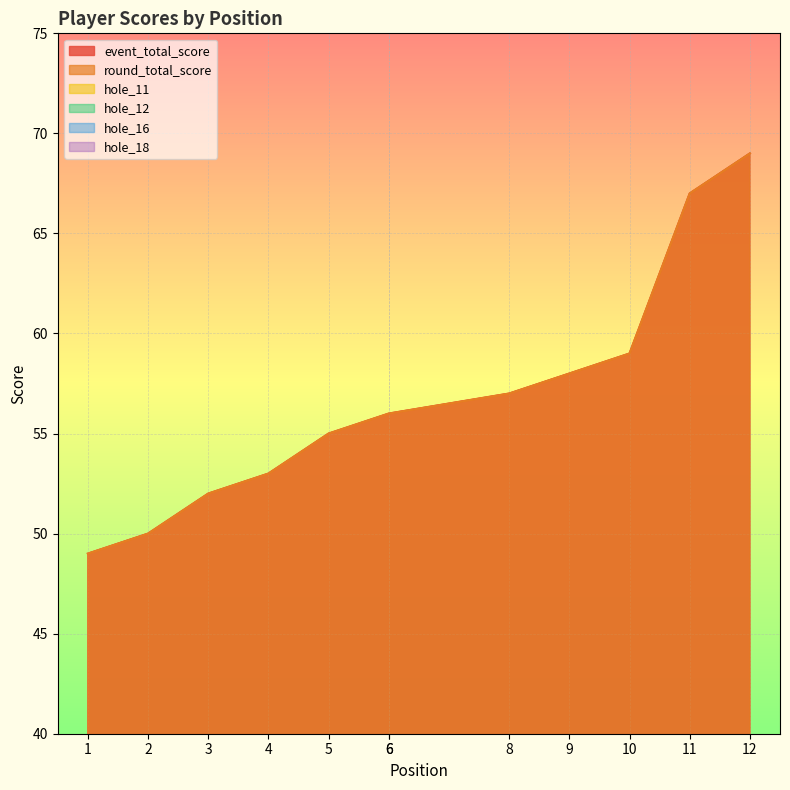

How many hole_12 values are between 3 and 5?

11